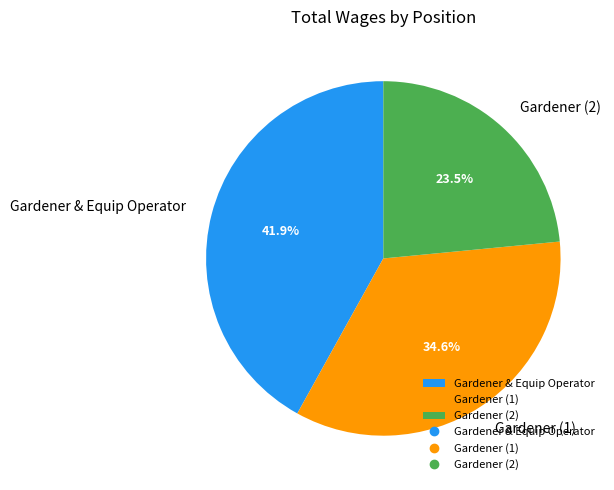

What is the smallest slice in the pie chart?

Gardener (2)